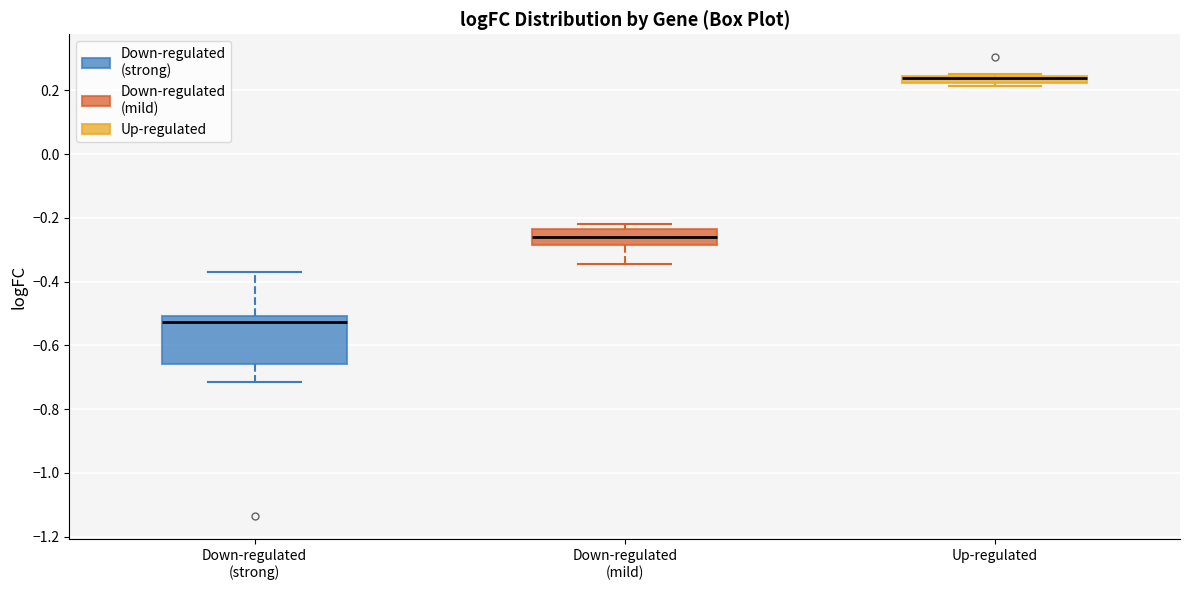

Which box's median line is the highest?

Up-regulated